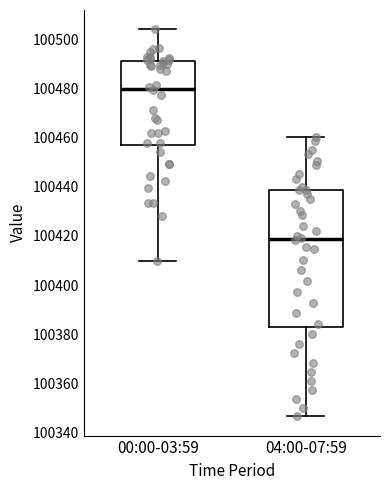

Comparing the boxes themselves (not the whiskers), which one is the tallest?

04:00-07:59